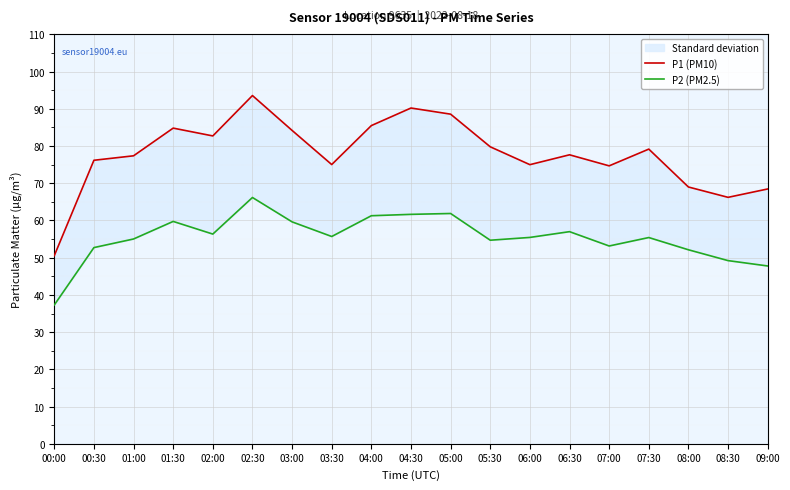

True or false: P2 (PM2.5) and P1 (PM10) intersect in this chart.

False